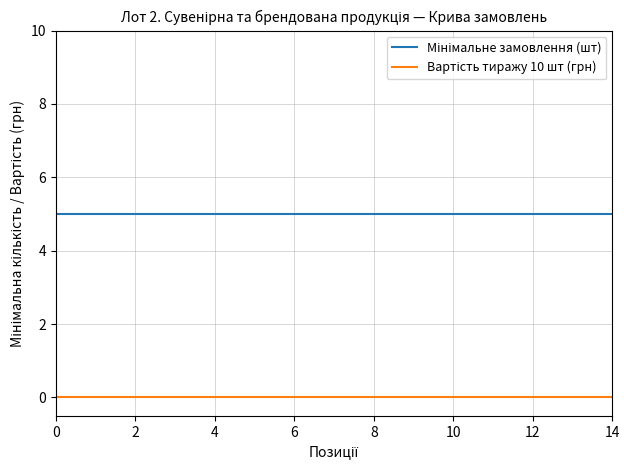

How many lines are shown in the chart?

2